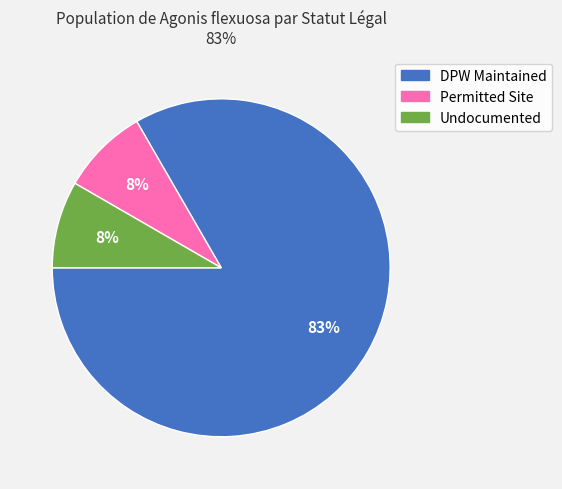

Which category has the biggest portion of the pie?

DPW Maintained